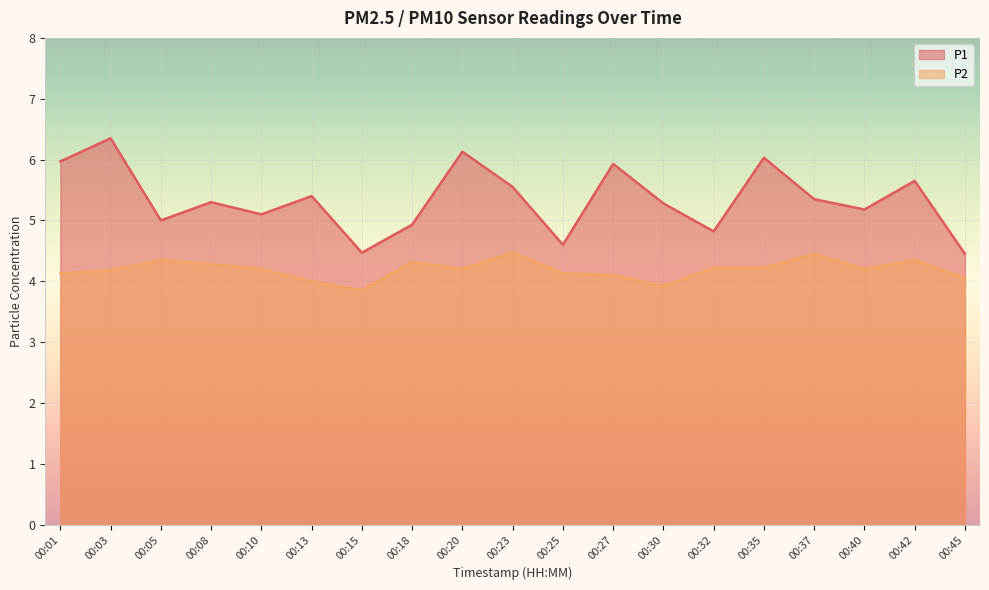

What is the difference between the highest and lowest values at 00:08?

1.0